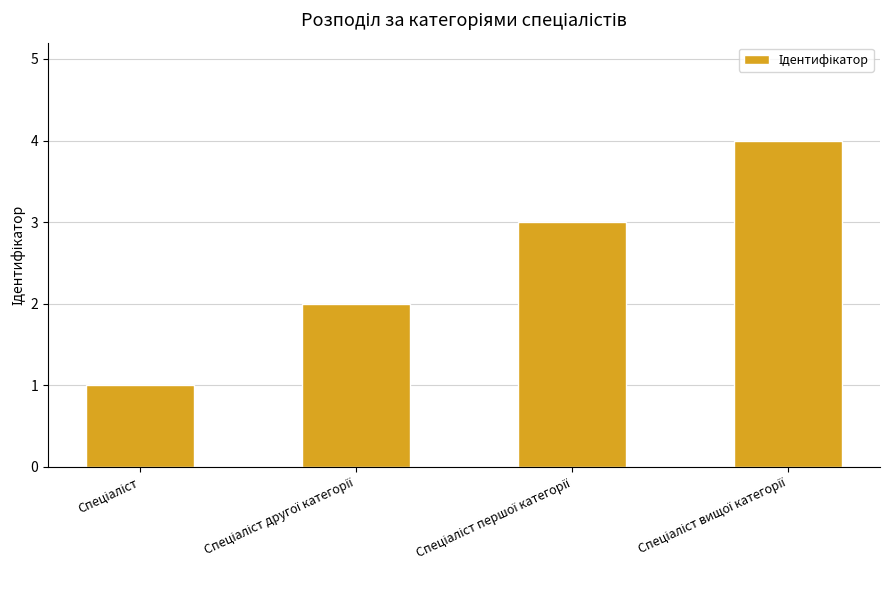

What is the greatest value displayed?

4